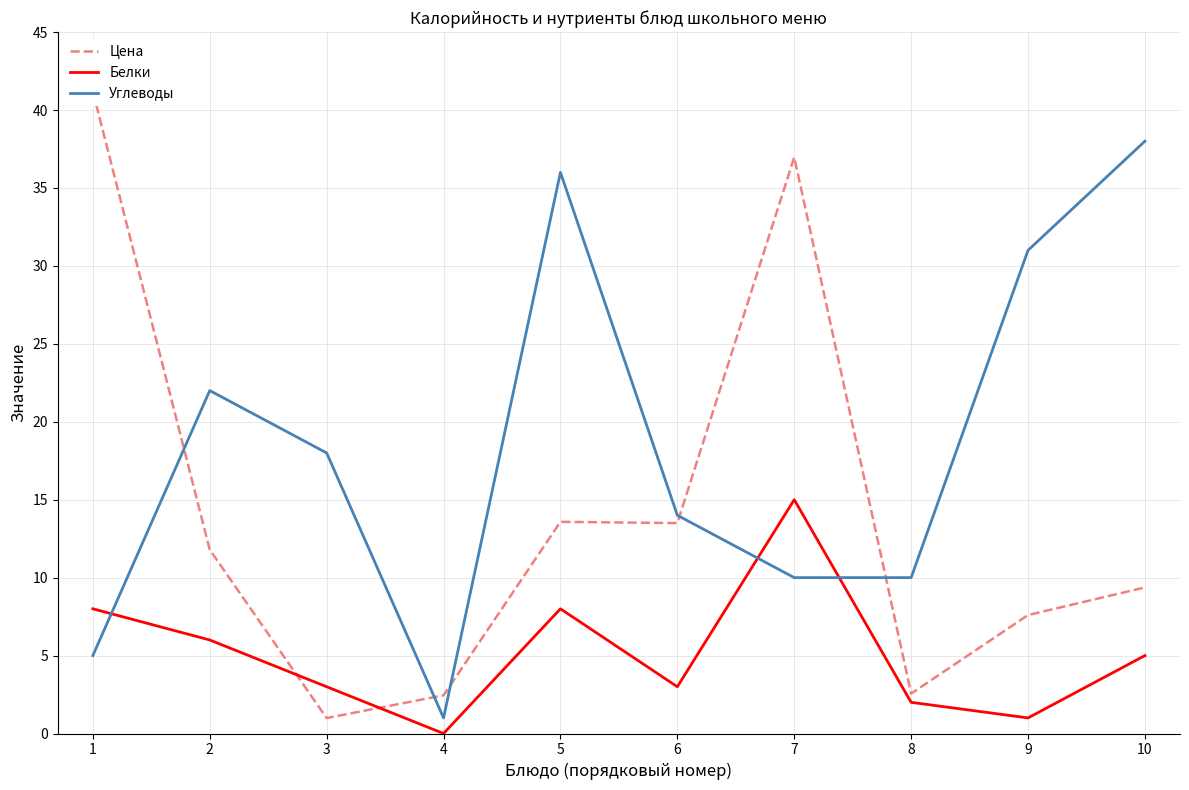

Rank the categories by Цена value from lowest to highest.

3, 4, 8, 9, 10, 2, 6, 5, 7, 1